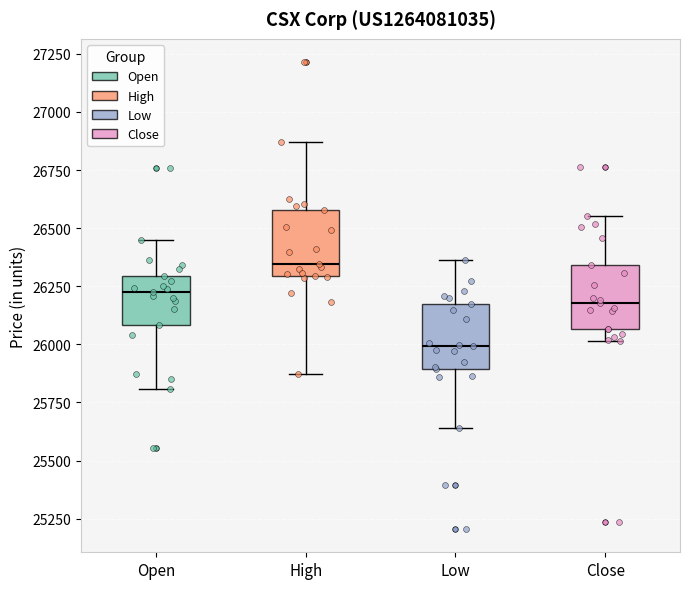

Where is the upper edge of the box for Low on the y-axis? The values are not printed on the chart, so give them approximately, as read against the axis.

26150